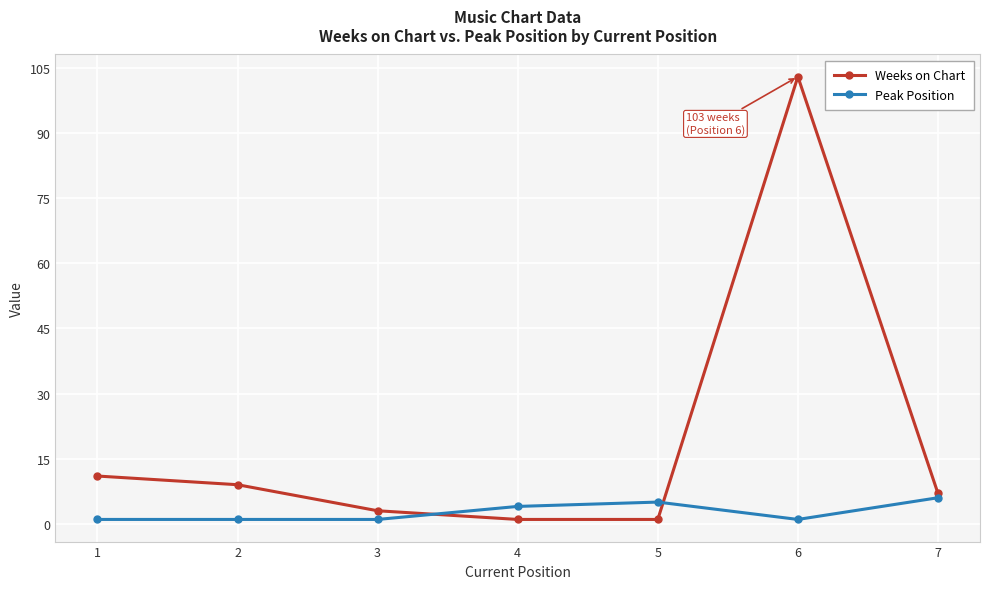

What is the lowest value of the Peak Position series?

1